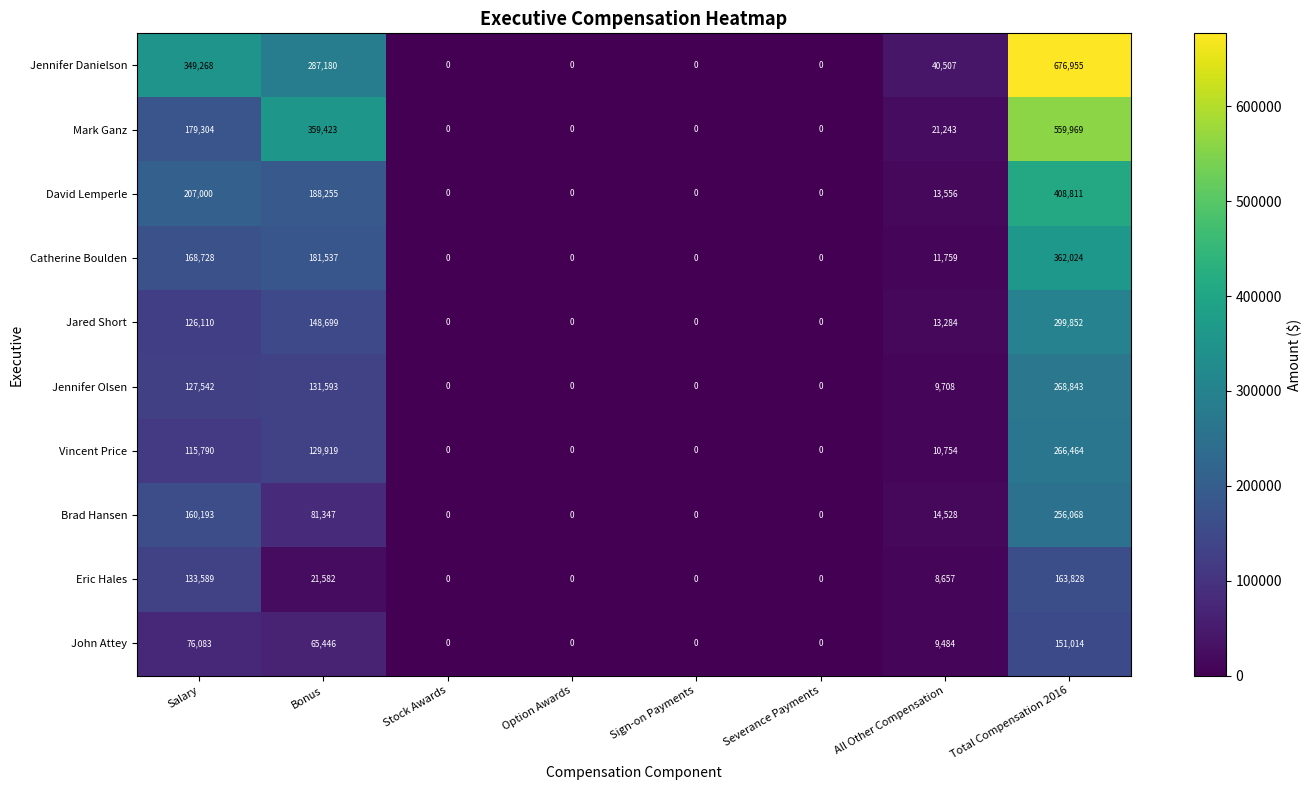

What is the sum of all David Lemperle values?

817622